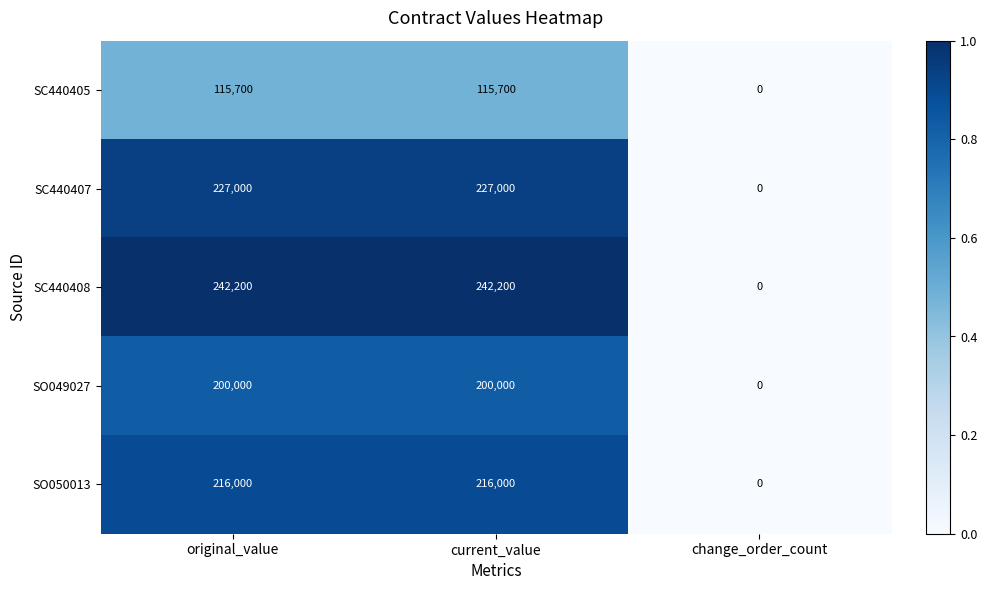

Is it true that SC440405 equals 115700 at original_value?

True